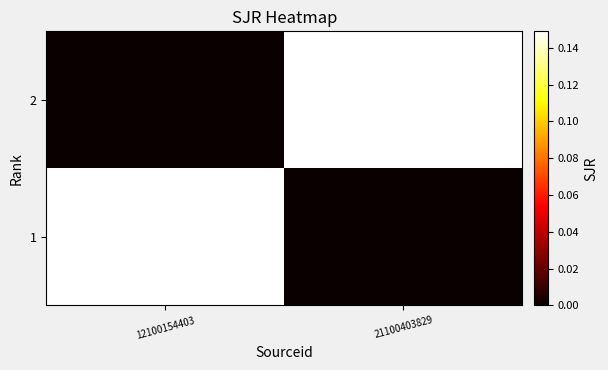

Reading left to right, what are all the values shown in this chart?

1: 12100154403=0.1	21100403829=0.0
2: 12100154403=0.0	21100403829=0.1